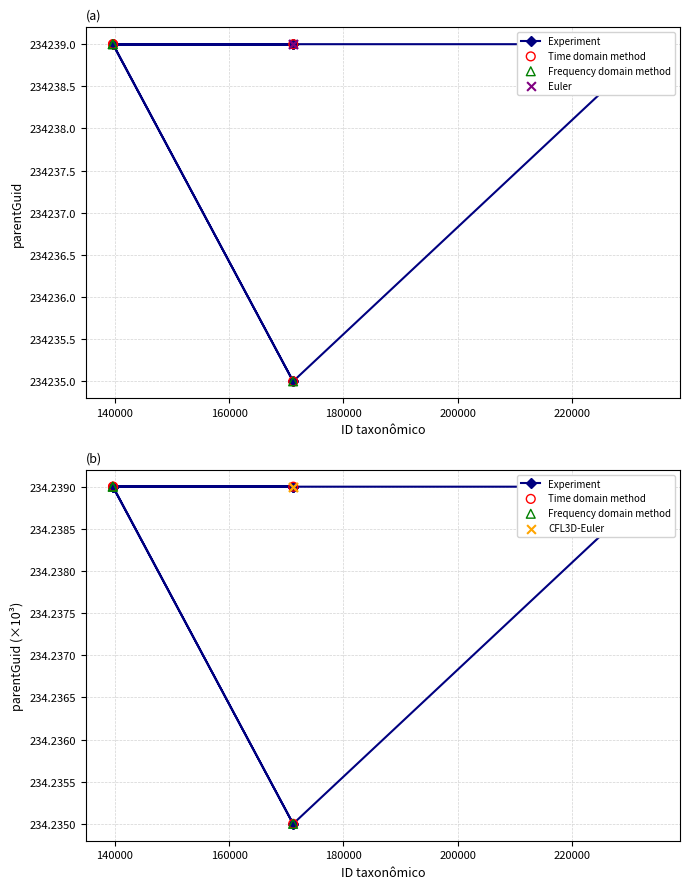

What is the ratio of the value at 139676 to the value at 139666?

1.0